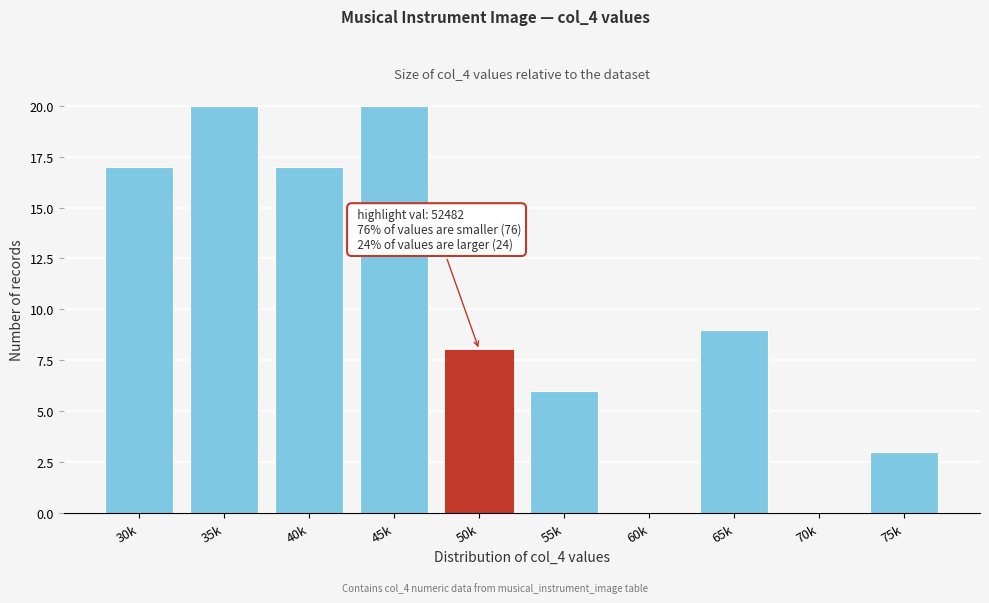

Reading left to right, what are all the values shown in this chart?

30k=17	35k=20	40k=17	45k=20	50k=8	55k=6	60k=0	65k=9	70k=0	75k=3